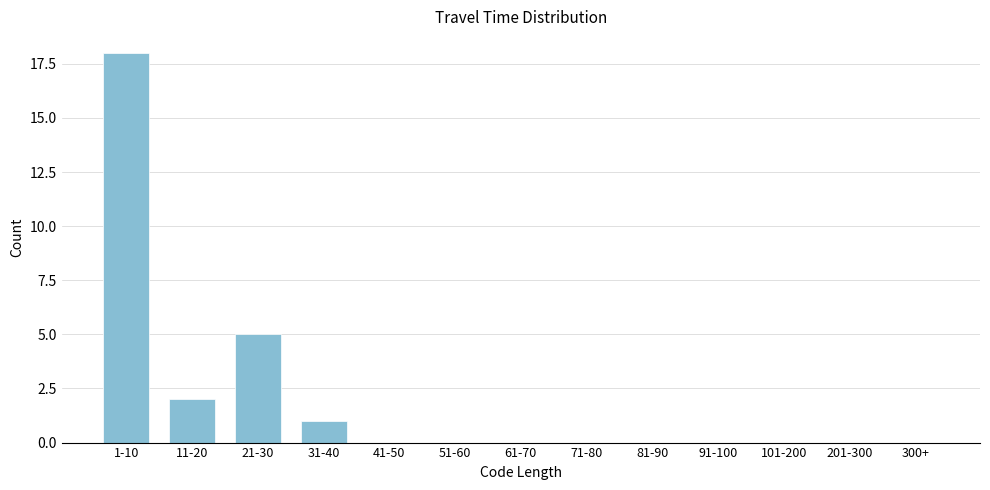

Which has a higher value, 51-60 or 11-20?

11-20